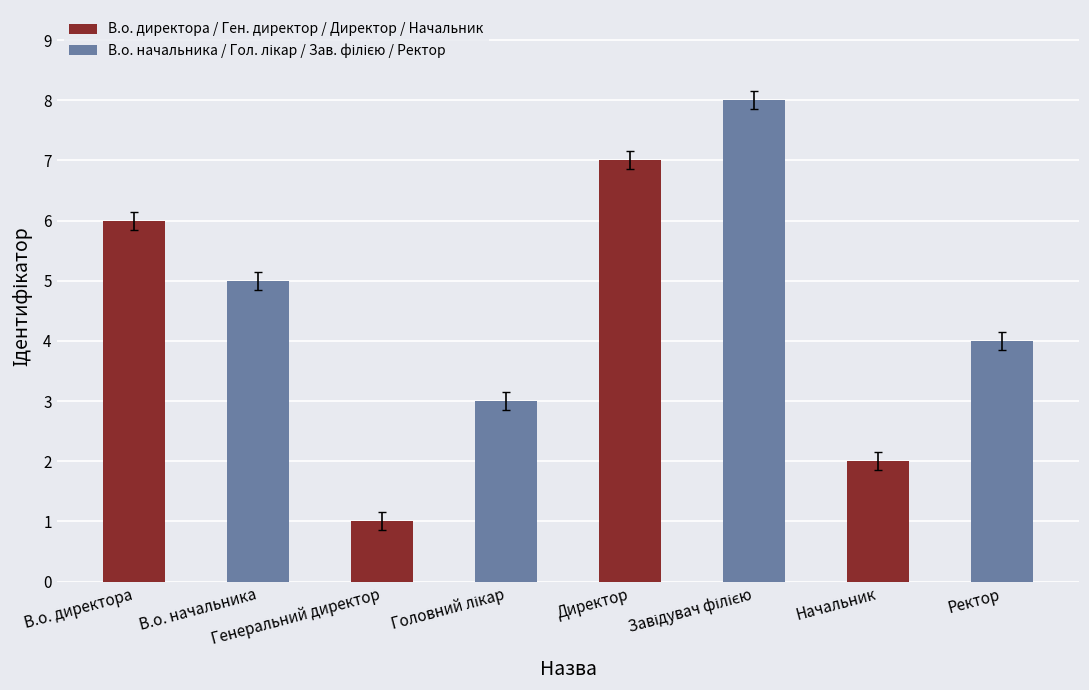

What is the difference between the second highest and second lowest values?

5